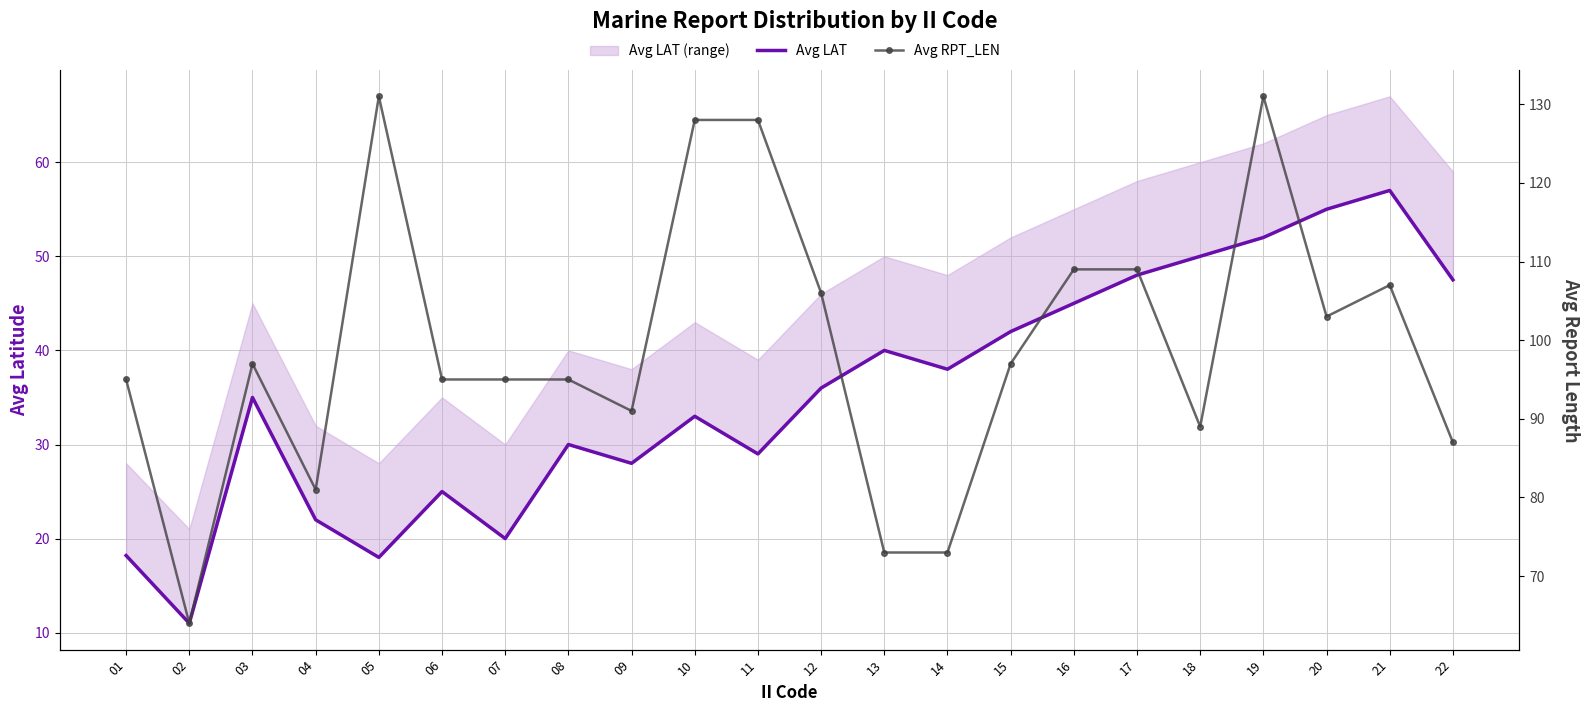

Reading right to left, what are all the values shown in this chart?

Avg LAT: 22=47.5	21=57.0	20=55.0	19=52.0	18=50.0	17=48.0	16=45.0	15=42.0	14=38.0	13=40.0	12=36.0	11=29.0	10=33.0	09=28.0	08=30.0	07=20.0	06=25.0	05=18.0	04=22.0	03=35.0	02=11.0	01=18.2
Avg RPT_LEN: 22=87.0	21=107.0	20=103.0	19=131.0	18=89.0	17=109.0	16=109.0	15=97.0	14=73.0	13=73.0	12=106.0	11=128.0	10=128.0	09=91.0	08=95.0	07=95.0	06=95.0	05=131.0	04=81.0	03=97.0	02=64.0	01=95.0